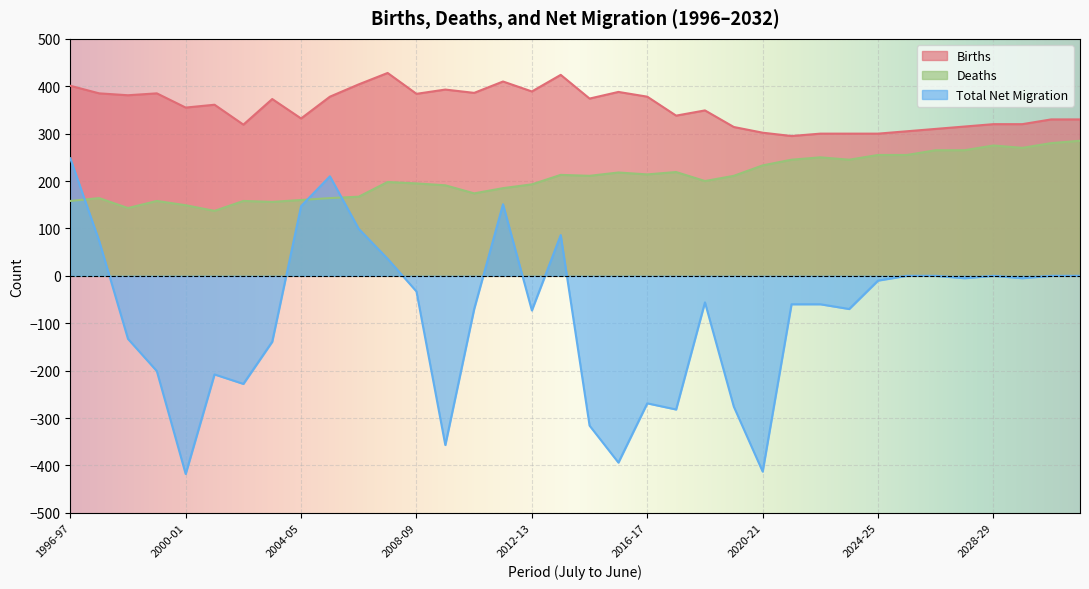

Reading left to right, transcribe all the data shown in this chart.

Births: 1996-97=401	1997-98=385	1998-99=381	1999-00=385	2000-01=355	2001-02=361	2002-03=319	2003-04=373	2004-05=332	2005-06=378	2006-07=404	2007-08=428	2008-09=384	2009-10=393	2010-11=386	2011-12=410	2012-13=389	2013-14=424	2014-15=374	2015-16=388	2016-17=378	2017-18=338	2018-19=349	2019-20=314	2020-21=302	2021-22=295	2022-23=300	2023-24=300	2024-25=300	2025-26=305	2026-27=310	2027-28=315	2028-29=320	2029-30=320	2030-31=330	2031-32=330
Deaths: 1996-97=158	1997-98=164	1998-99=143	1999-00=158	2000-01=149	2001-02=137	2002-03=158	2003-04=156	2004-05=160	2005-06=164	2006-07=167	2007-08=198	2008-09=195	2009-10=191	2010-11=174	2011-12=185	2012-13=193	2013-14=213	2014-15=211	2015-16=218	2016-17=214	2017-18=219	2018-19=200	2019-20=211	2020-21=233	2021-22=245	2022-23=250	2023-24=245	2024-25=255	2025-26=255	2026-27=265	2027-28=265	2028-29=275	2029-30=270	2030-31=280	2031-32=285
Total Net Migration: 1996-97=248	1997-98=74	1998-99=-133	1999-00=-201	2000-01=-418	2001-02=-208	2002-03=-228	2003-04=-139	2004-05=147	2005-06=210	2006-07=99	2007-08=36	2008-09=-33	2009-10=-357	2010-11=-70	2011-12=151	2012-13=-73	2013-14=86	2014-15=-316	2015-16=-394	2016-17=-269	2017-18=-282	2018-19=-56	2019-20=-276	2020-21=-413	2021-22=-60	2022-23=-60	2023-24=-70	2024-25=-10	2025-26=0	2026-27=0	2027-28=-5	2028-29=0	2029-30=-5	2030-31=0	2031-32=0